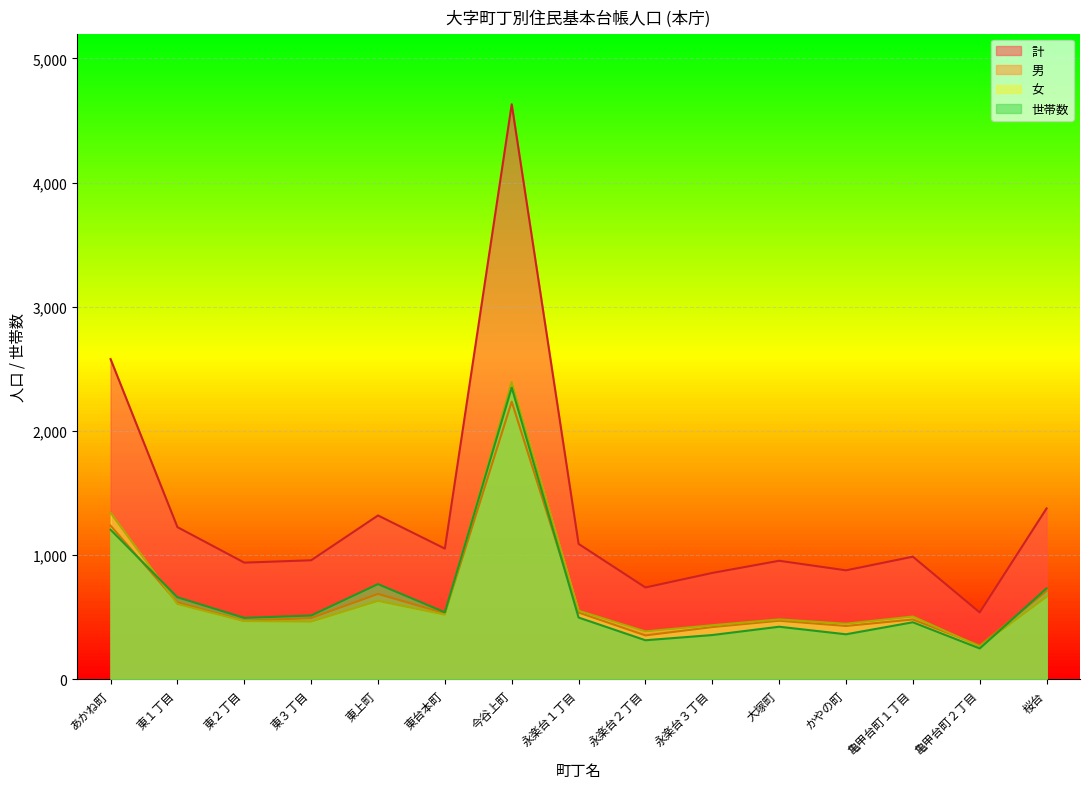

After their last crossing, which series has the higher values: 世帯数 or 男?

世帯数